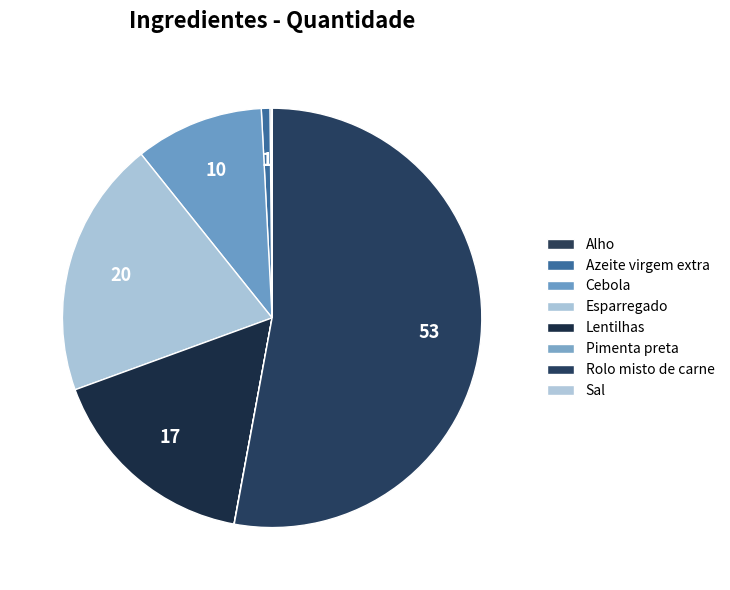

Rank the categories by value from highest to lowest.

Rolo misto de carne, Esparregado, Lentilhas, Cebola, Azeite virgem extra, Alho, Pimenta preta, Sal